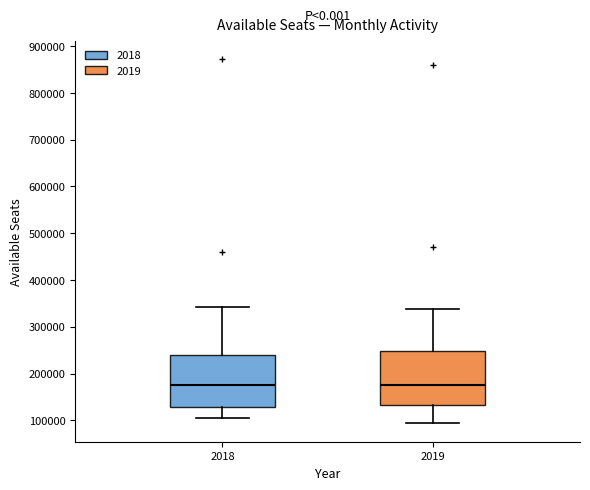

Reading left to right, read every box against the y-axis: the position of its median line, the range the box covers, and the ends of its whiskers. The values are not printed on the chart, so give them approximately, as read against the axis.

2018: median 180000, box 130000 to 240000, whiskers 110000 to 340000
2019: median 180000, box 130000 to 250000, whiskers 90000 to 340000